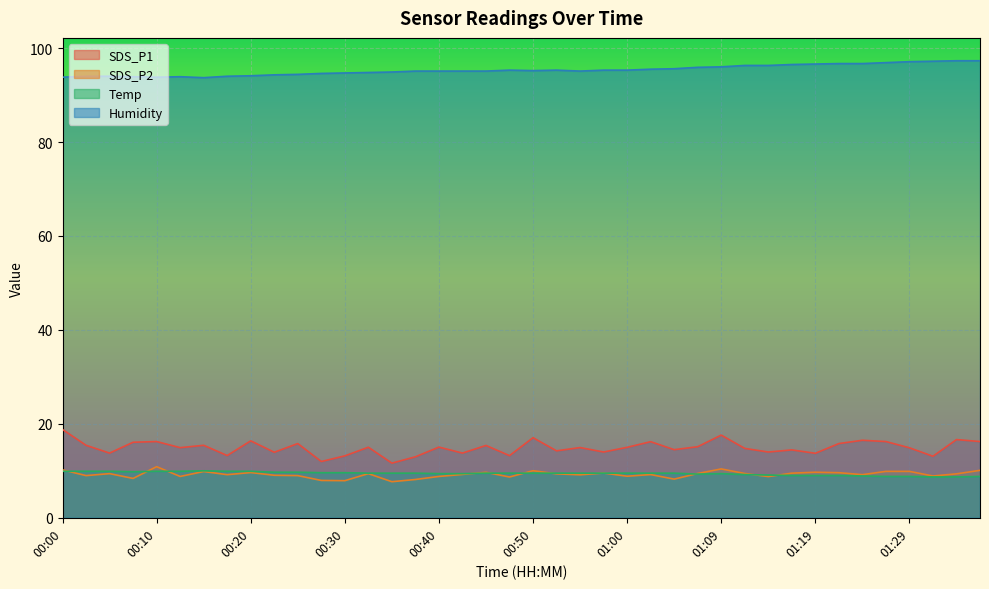

Where is Humidity nearest to the value 95?

00:35